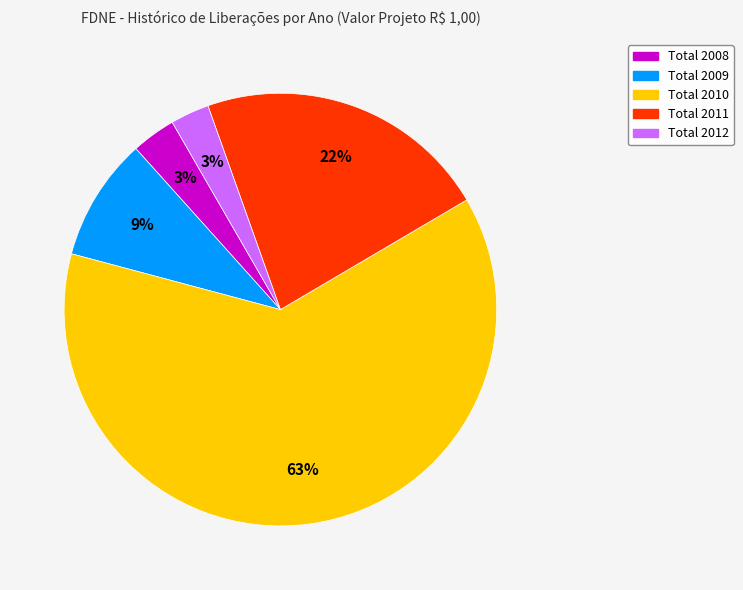

To the nearest percent, what is the difference between the largest and smallest slice percentages?

60%